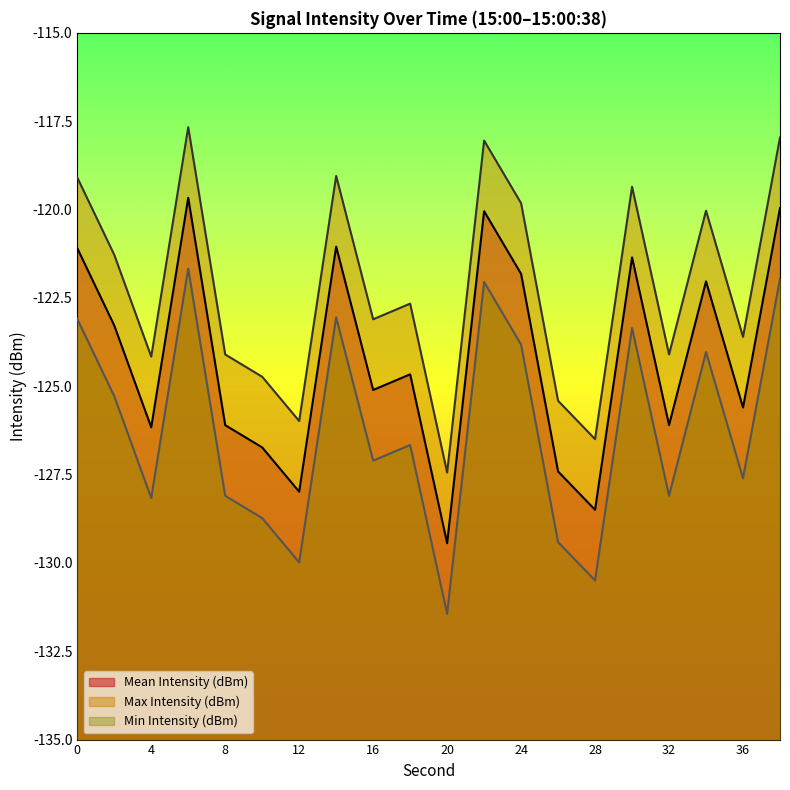

What is the difference between the maximum and second lowest values in the Max Intensity (dBm) series?

8.8